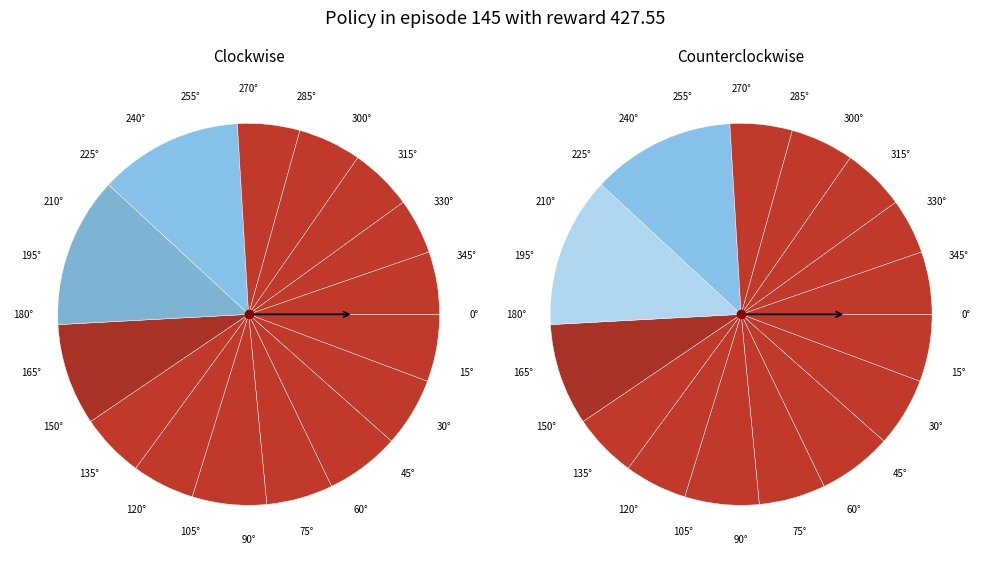

How many segments does this pie chart have?

15